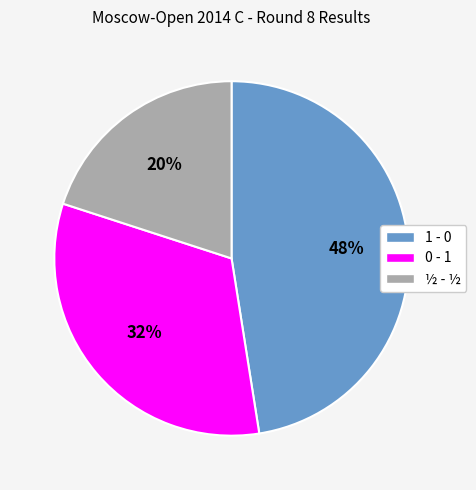

What percentage is the ½ - ½ slice, to the nearest percent?

20%